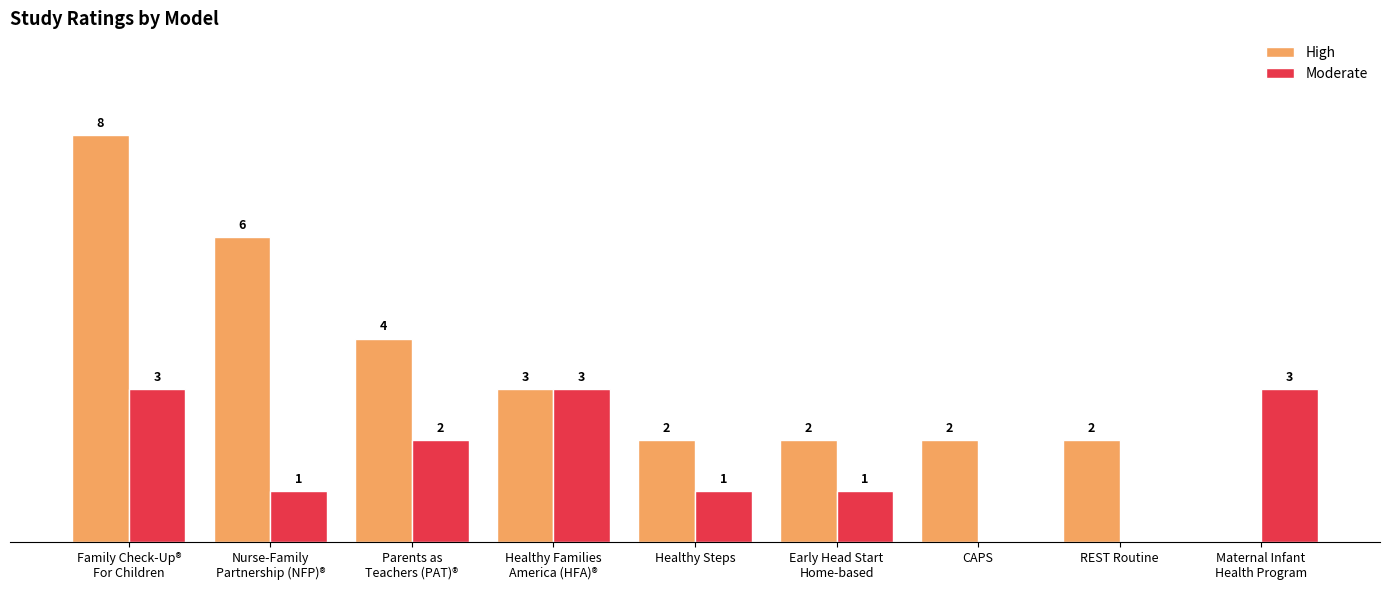

At which category is the sum across all series the highest?

Family Check-Up®
For Children